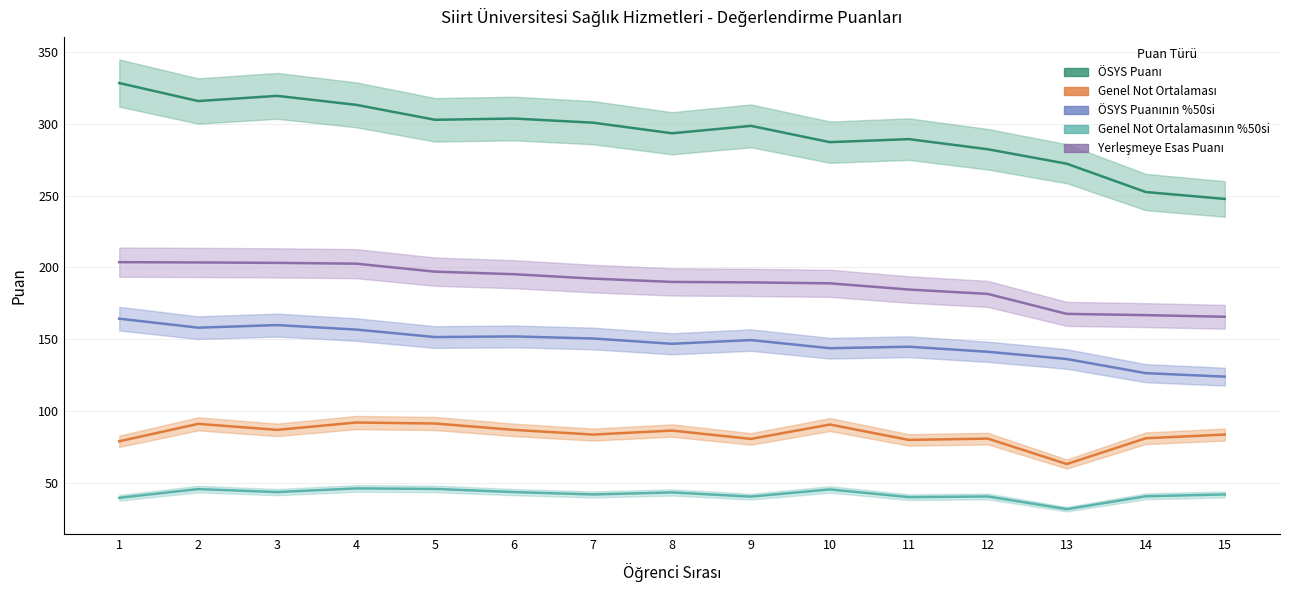

At which category is the sum across all series the highest?

1